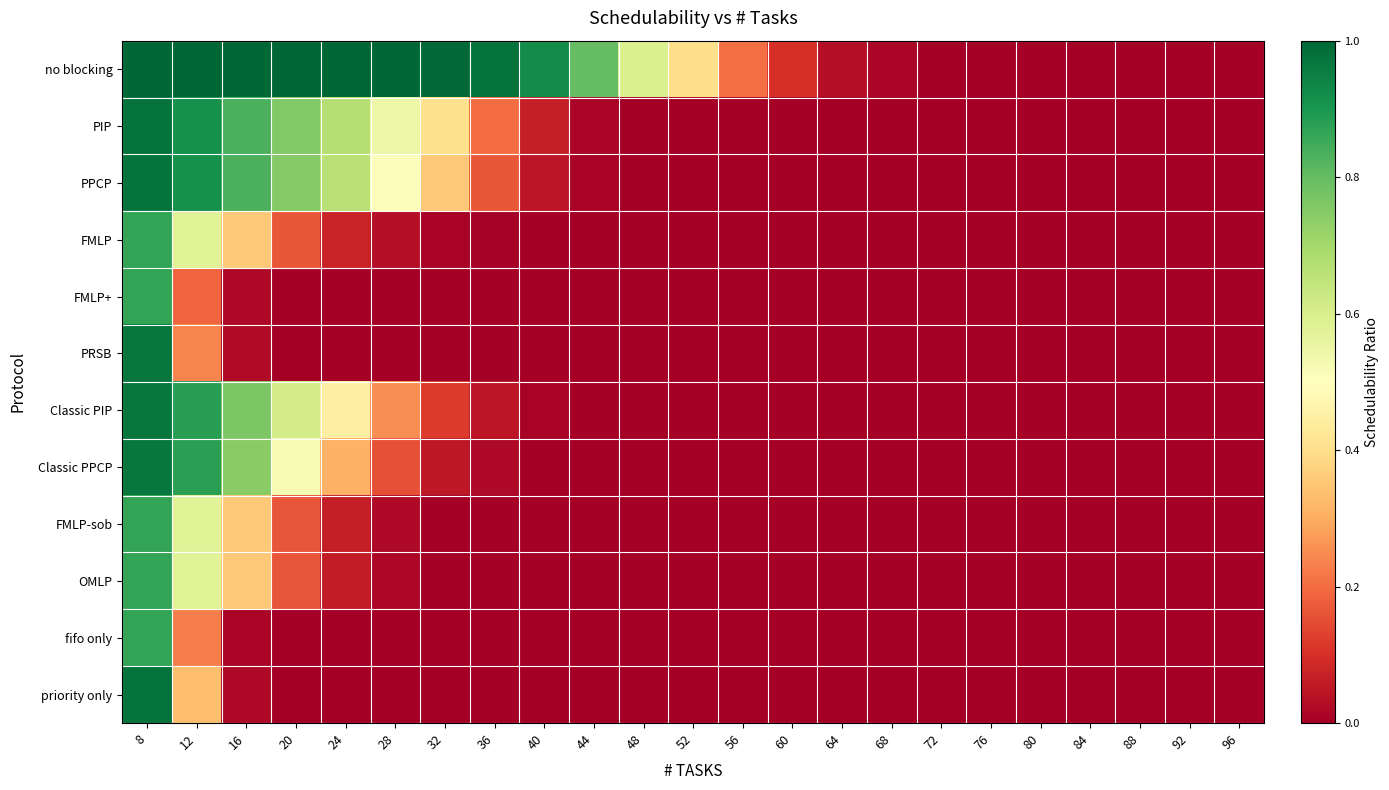

At how many categories does at least one series exceed 0?

17